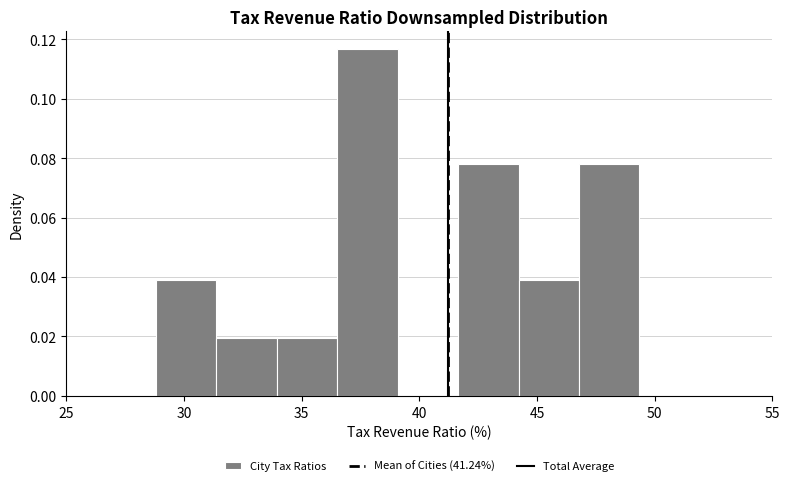

Over which range of the x-axis is the bar tallest?

36.5 to 39.0